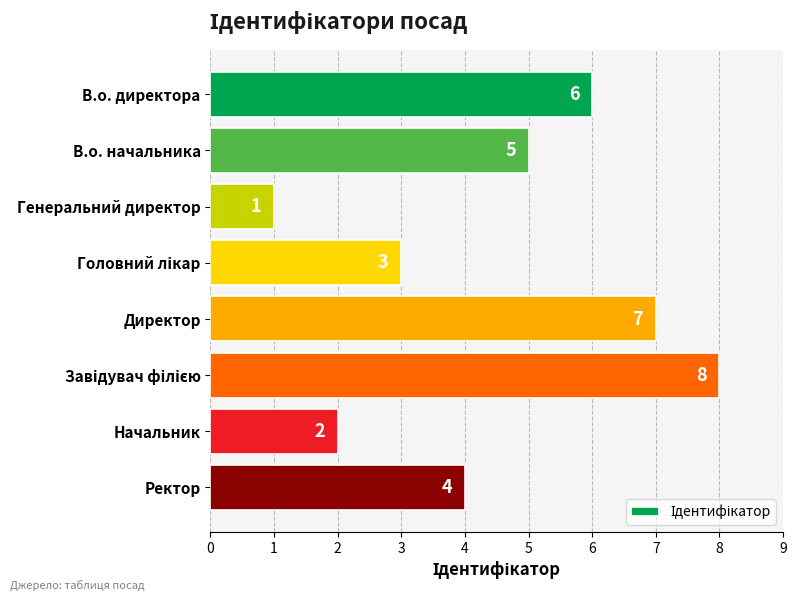

How many data points does each series have?

8